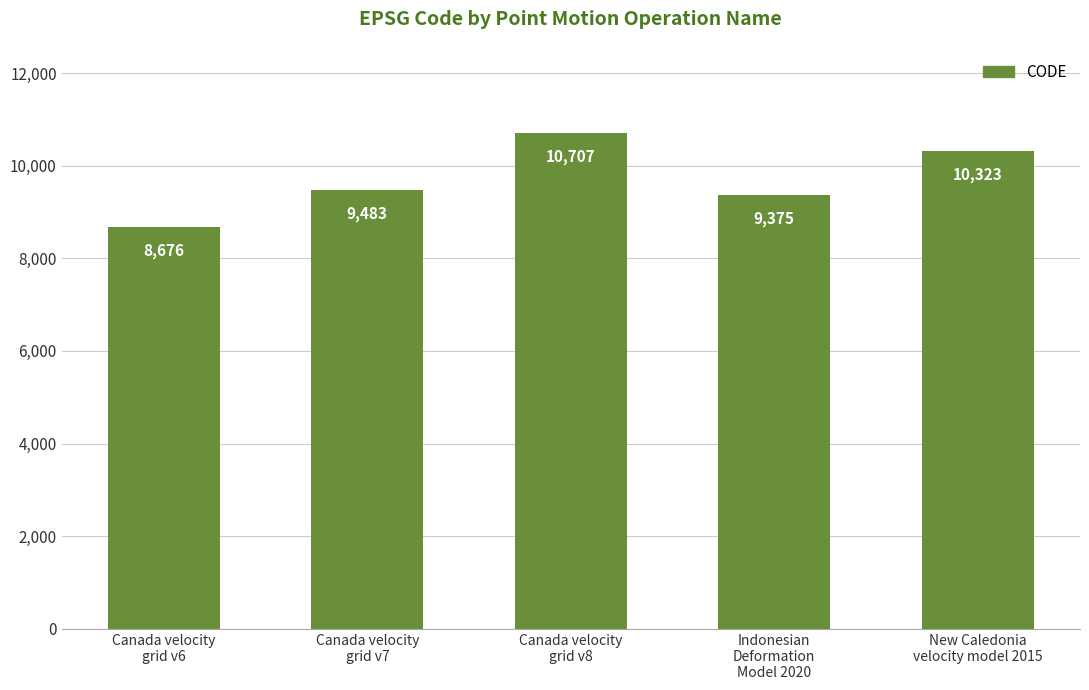

Rank the categories by value from lowest to highest.

Canada velocity
grid v6, Indonesian
Deformation
Model 2020, Canada velocity
grid v7, New Caledonia
velocity model 2015, Canada velocity
grid v8